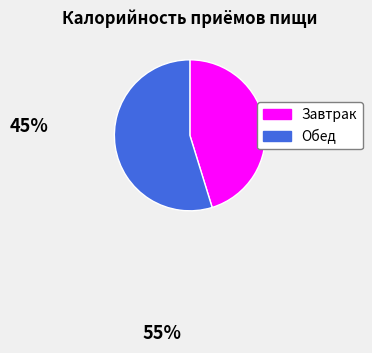

Combined, do Обед and Завтрак account for over 50%?

Yes